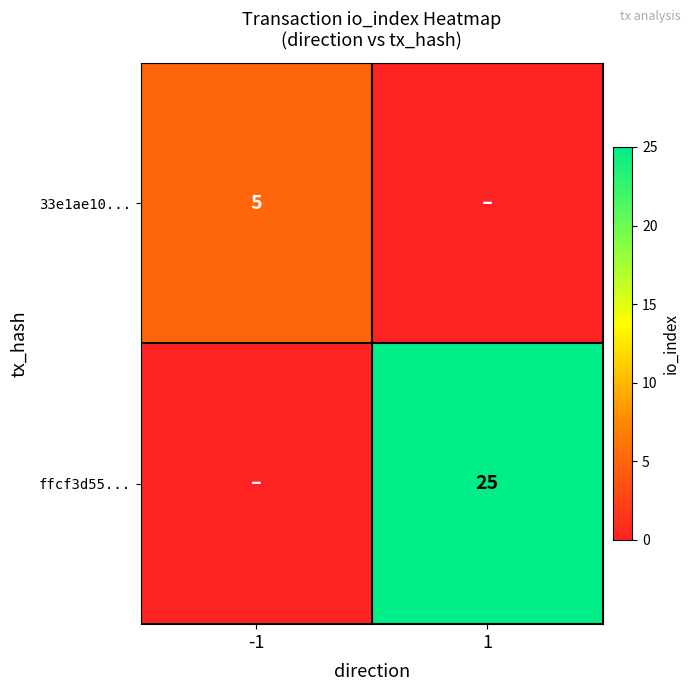

The 33e1ae10... series shows 5 at -1. True or false?

True